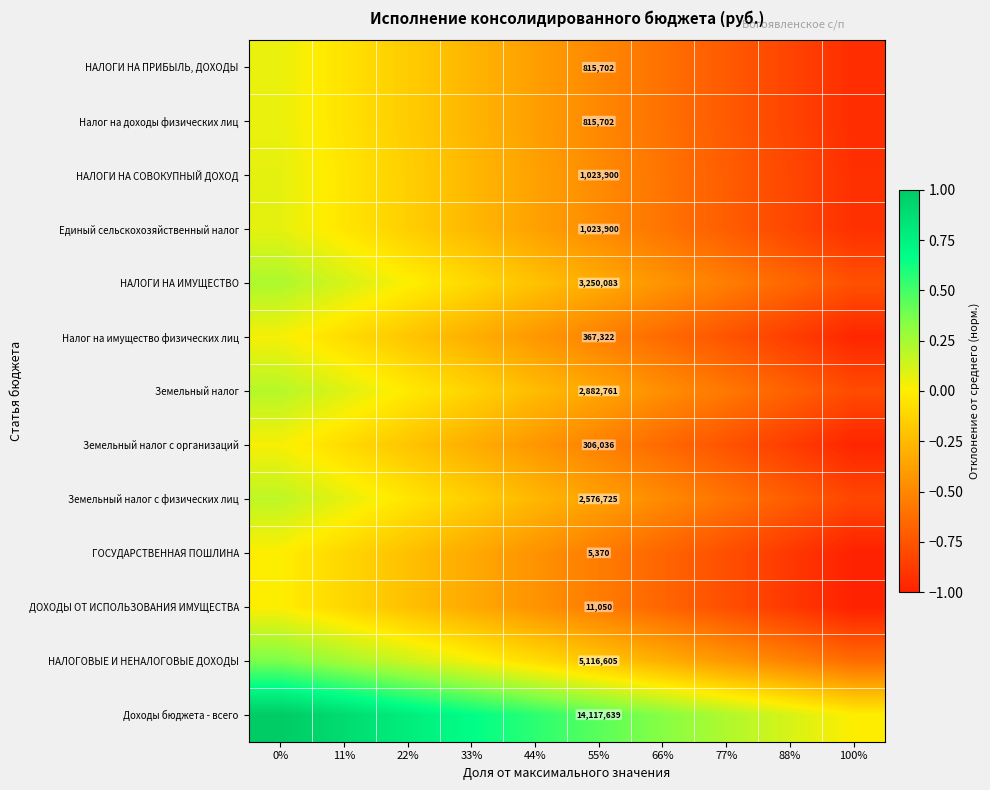

Which series has the largest total across all categories?

Доходы бюджета - всего